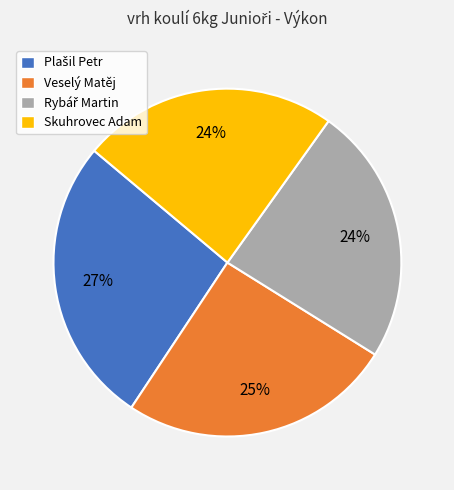

What percentage is the Skuhrovec Adam slice, to the nearest percent?

24%